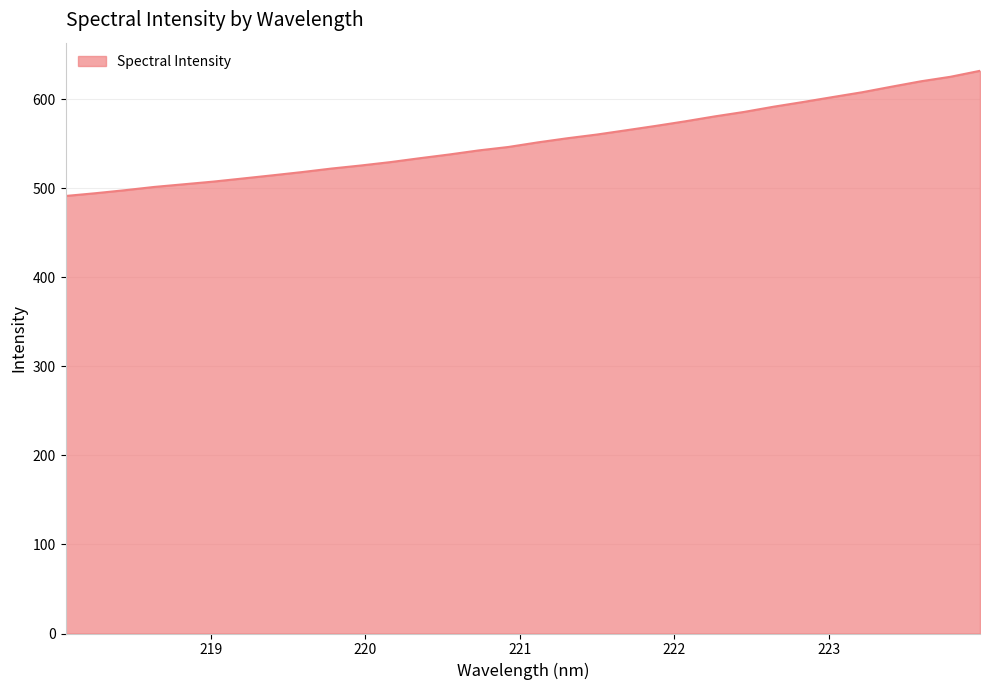

How many lines are shown in the chart?

1